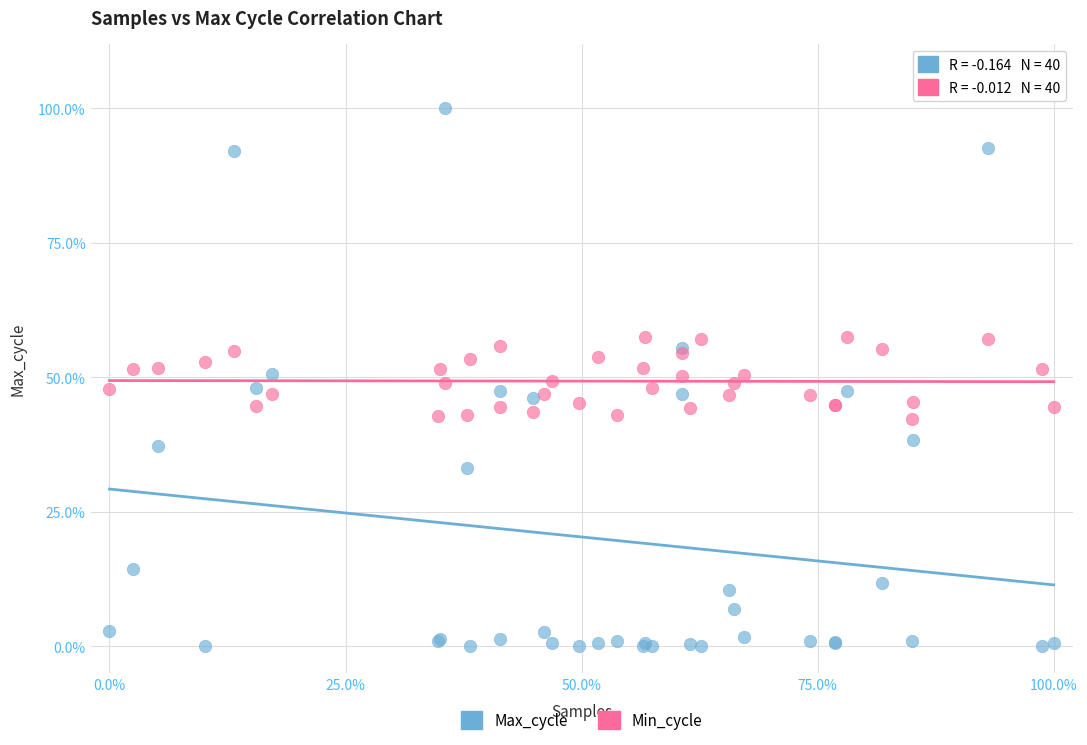

What are all the series names shown in the legend?

Max_cycle, Min_cycle